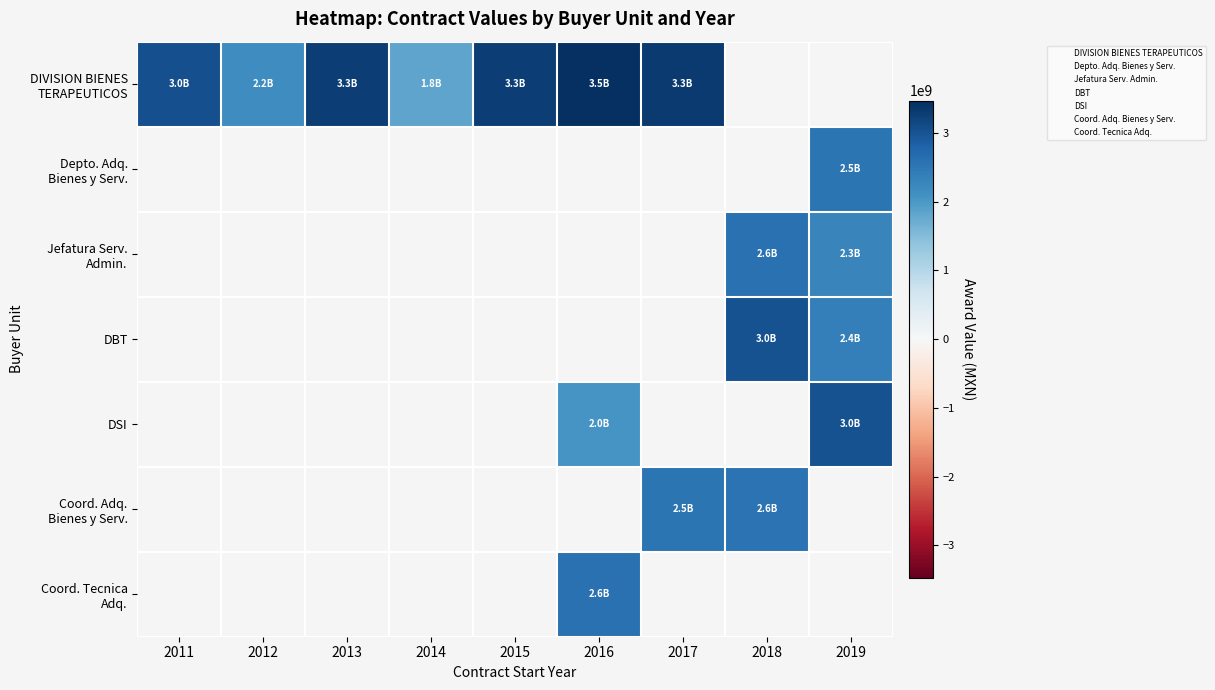

Rank the categories by Depto. Adq. Bienes y Serv. value from lowest to highest.

2011, 2012, 2013, 2014, 2015, 2016, 2017, 2018, 2019